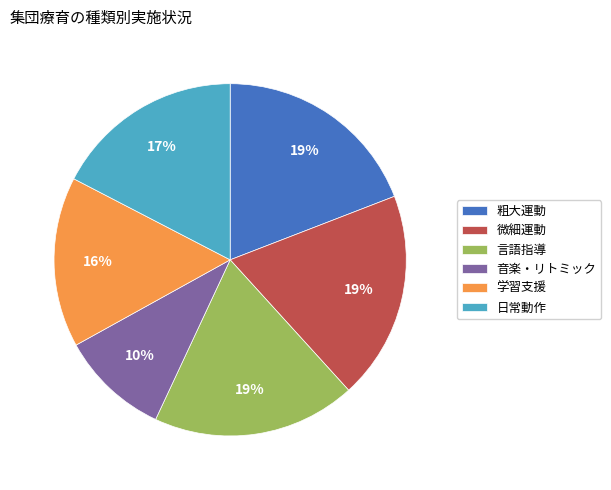

Combined, do 言語指導 and 微細運動 account for over 50%?

No